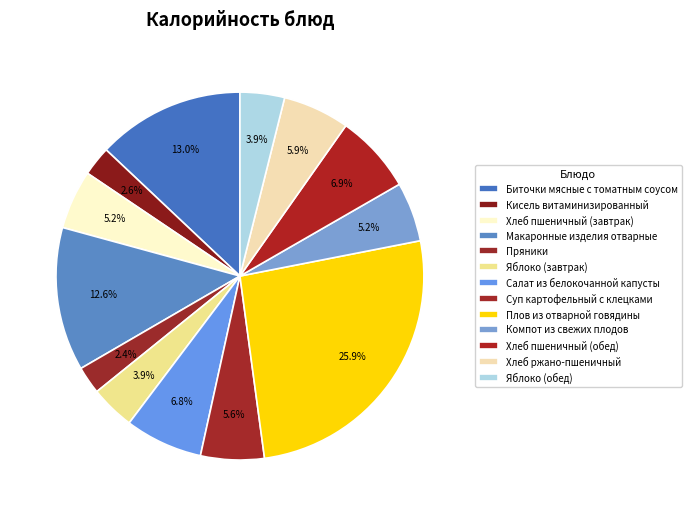

Combined, do Биточки мясные с томатным соусом and Салат из белокочанной капусты account for over 50%?

No